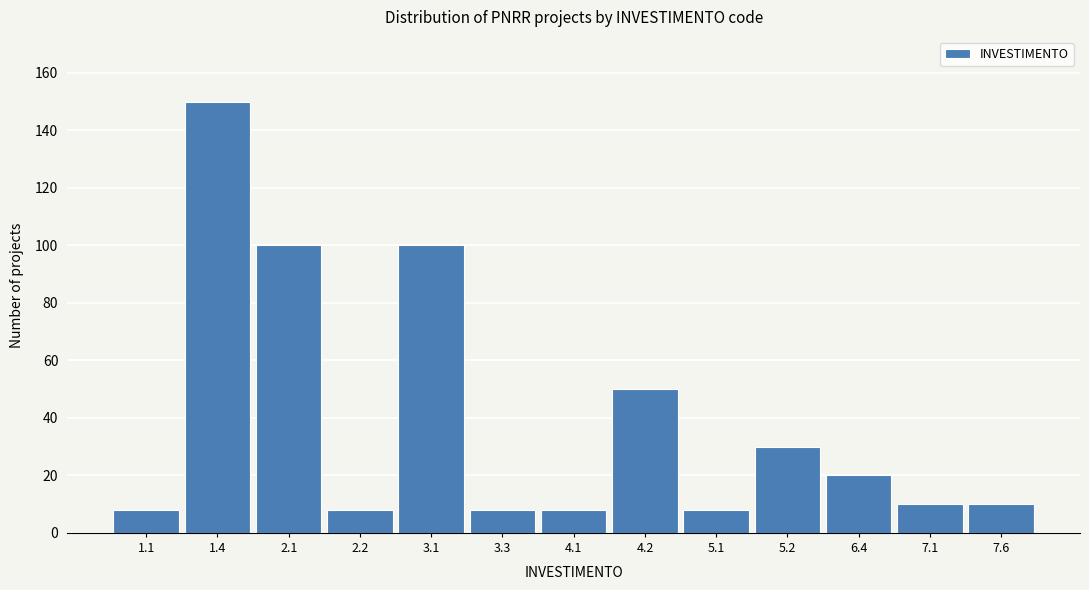

Reading left to right, transcribe all the data shown in this chart.

8	150	100	8	100	8	8	50	8	30	20	10	10